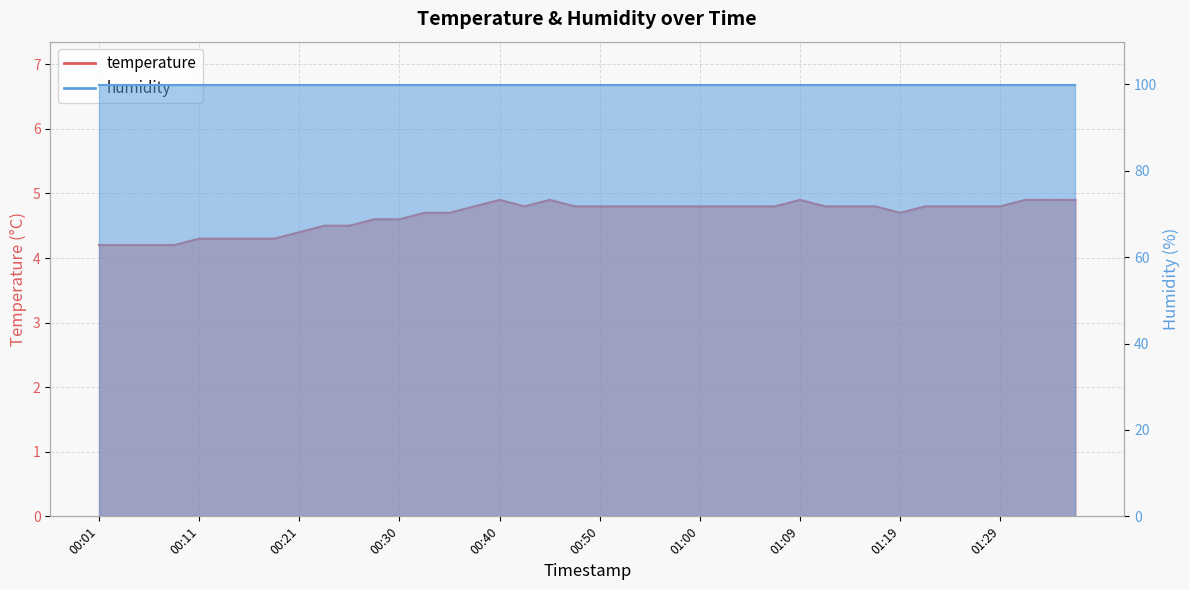

Rank the categories by value from highest to lowest.

00:40, 00:45, 01:09, 01:31, 01:34, 01:36, 00:38, 00:42, 00:48, 00:50, 00:52, 00:55, 00:57, 01:00, 01:02, 01:05, 01:07, 01:12, 01:14, 01:17, 01:22, 01:24, 01:26, 01:29, 00:33, 00:35, 01:19, 00:28, 00:30, 00:23, 00:25, 00:21, 00:11, 00:13, 00:16, 00:18, 00:01, 00:03, 00:06, 00:08